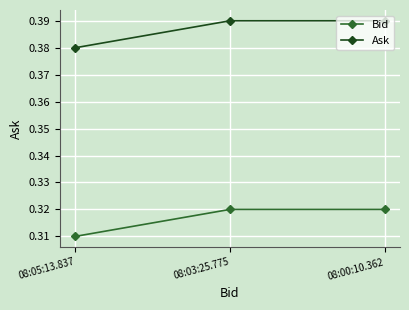

Rank the series at 08:05:13.837 from lowest to highest value.

Bid, Ask